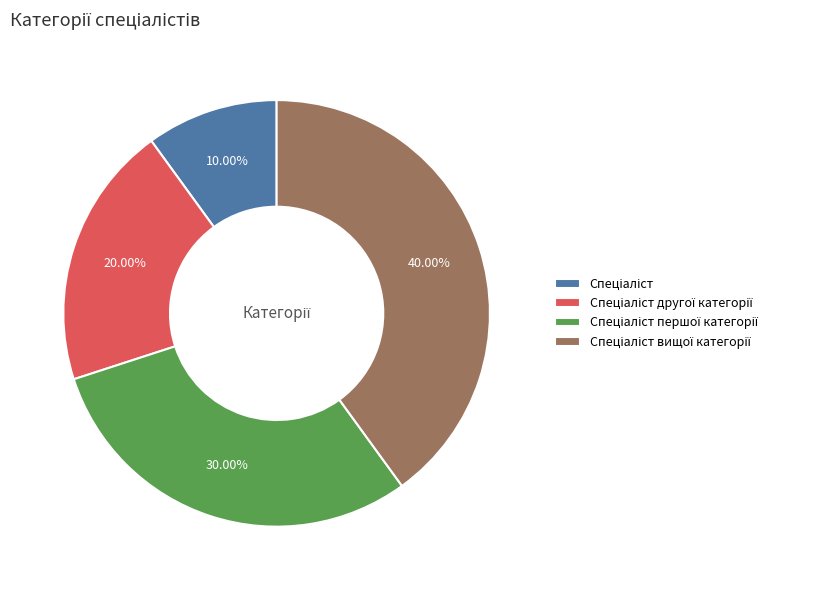

Is there any slice that represents more than half of the pie?

No